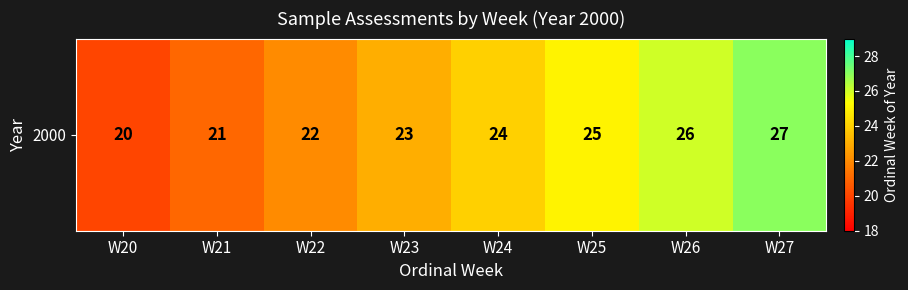

What is the average value?

24